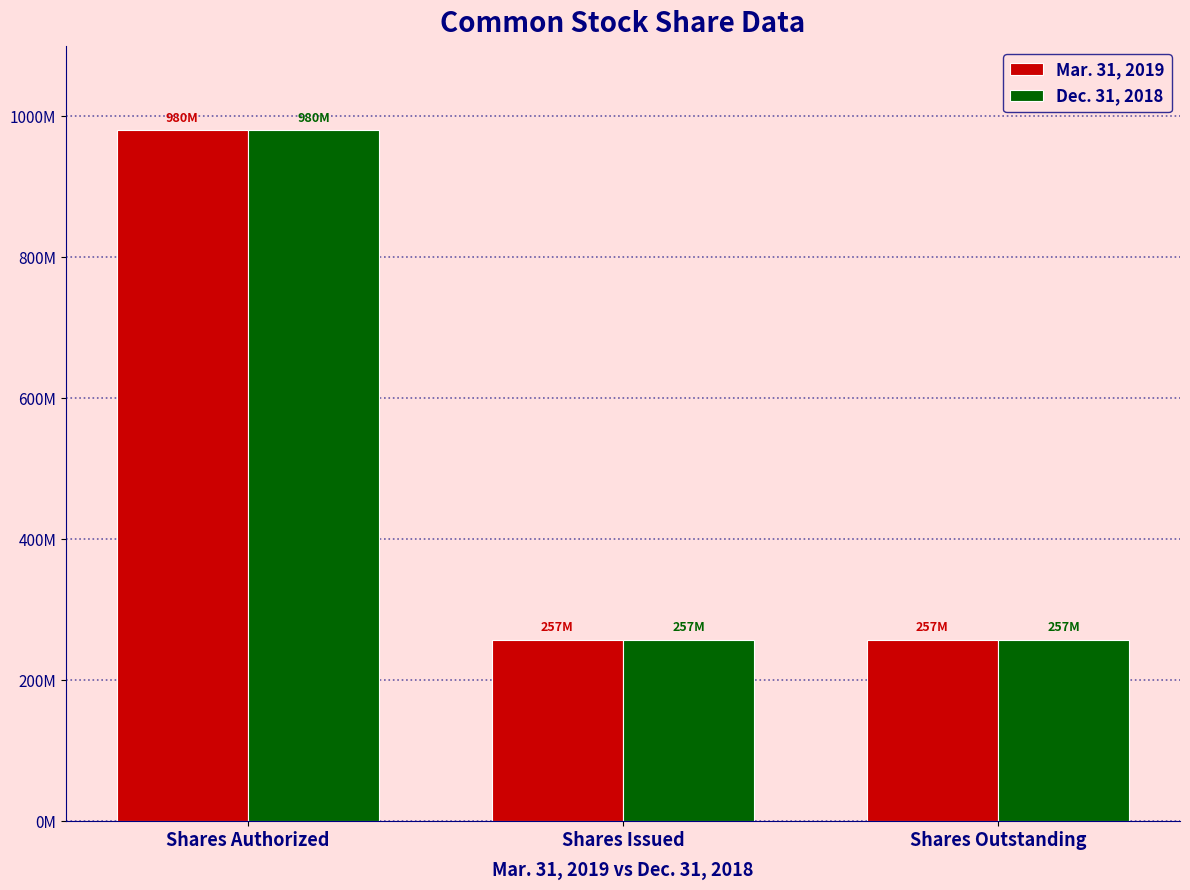

Does the chart contain any negative values?

No